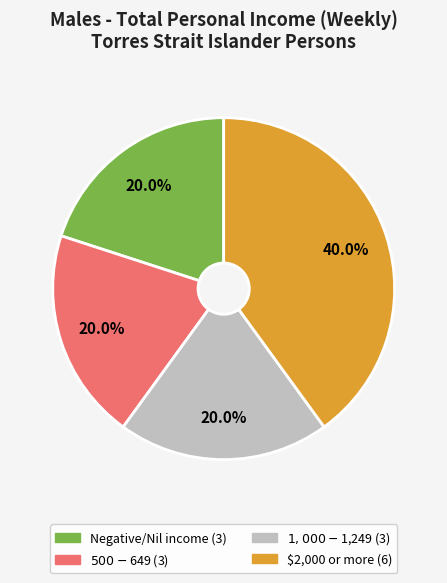

Is there a majority slice in this chart?

No